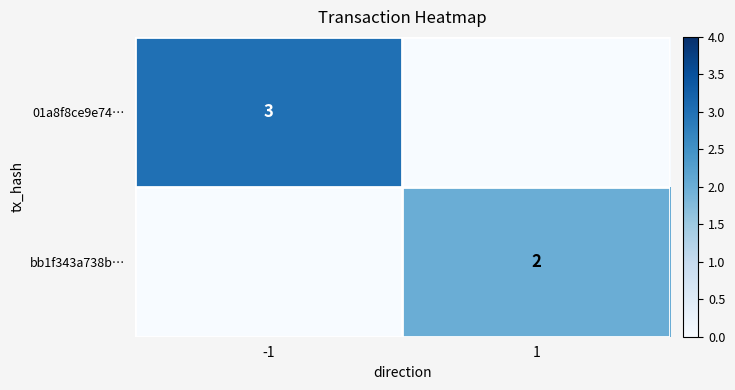

Is the value of 01a8f8ce9e74… at -1 greater than the value of bb1f343a738b… at 1?

Yes